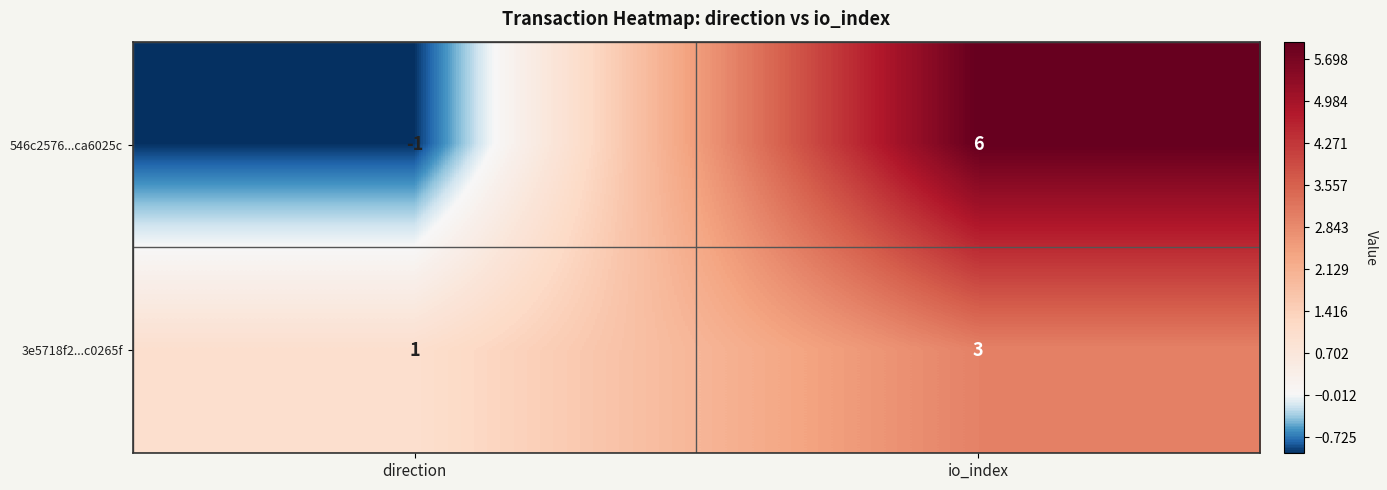

What is the maximum value for 3e5718f2...c0265f?

3